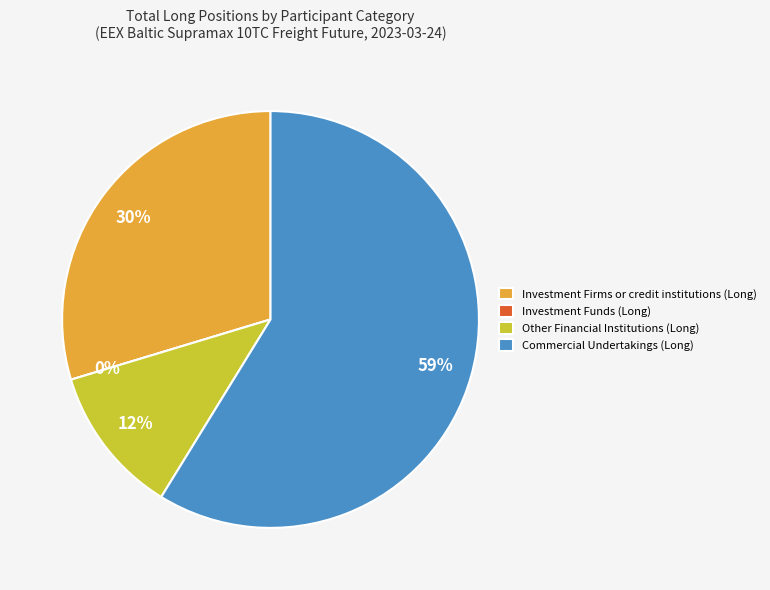

To the nearest percent, what is the combined percentage of Investment Funds (Long) and Other Financial Institutions (Long)?

12%